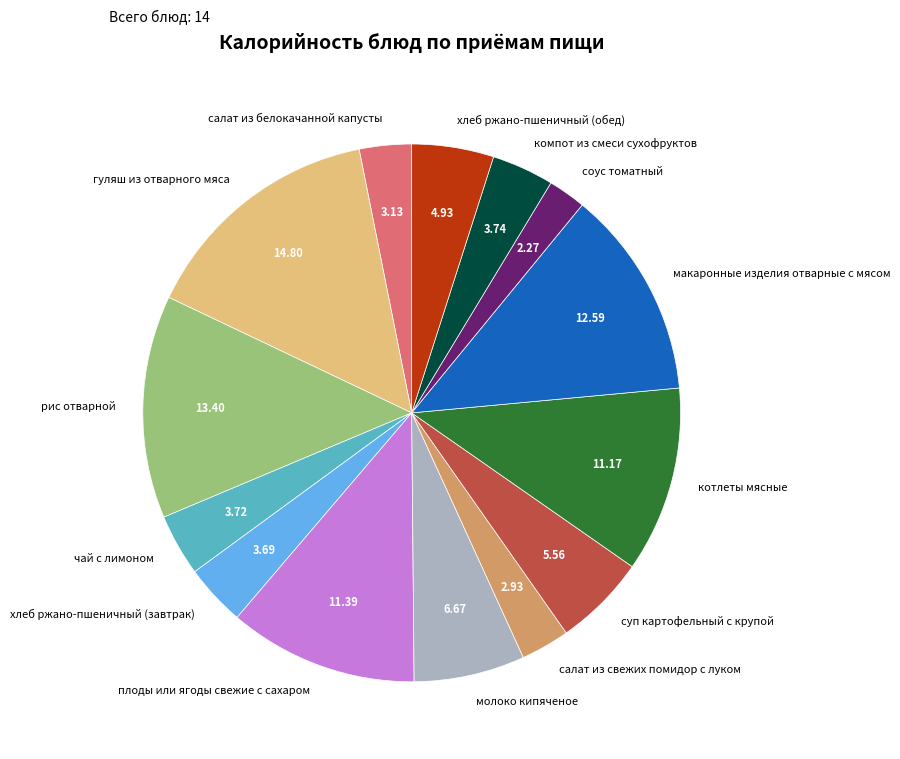

Between компот из смеси сухофруктов and салат из белокачанной капусты, which is larger?

компот из смеси сухофруктов